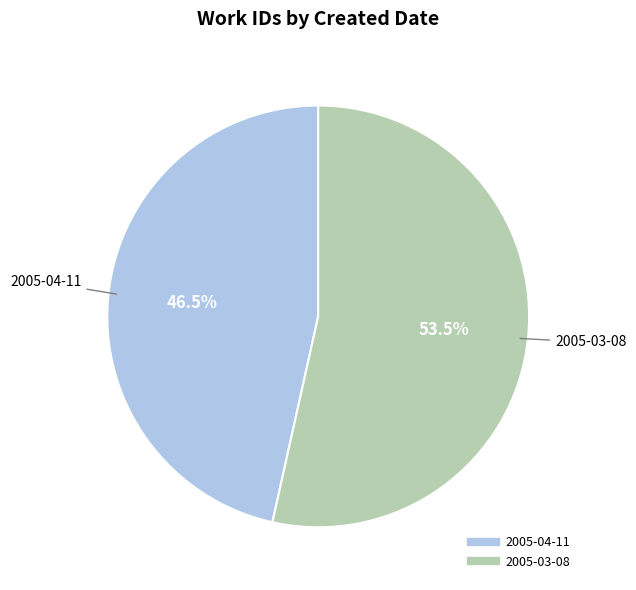

Combined, what portion of the pie is 2005-03-08 and 2005-04-11?

100.0%